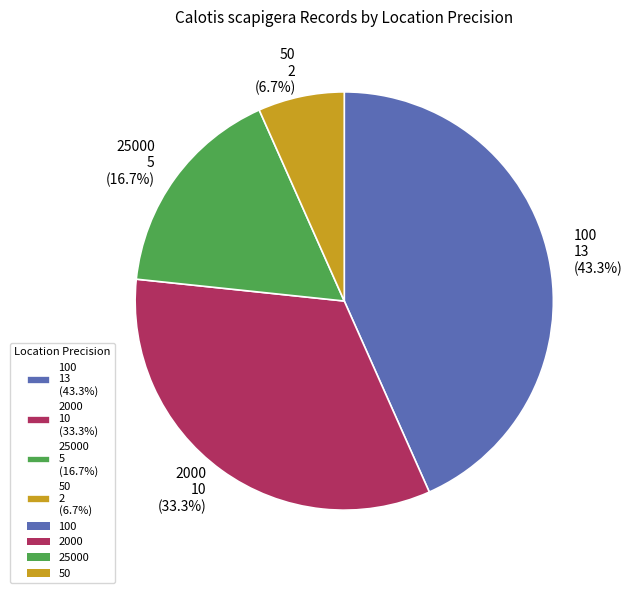

To the nearest percent, what percentage of the pie is 50?

7%